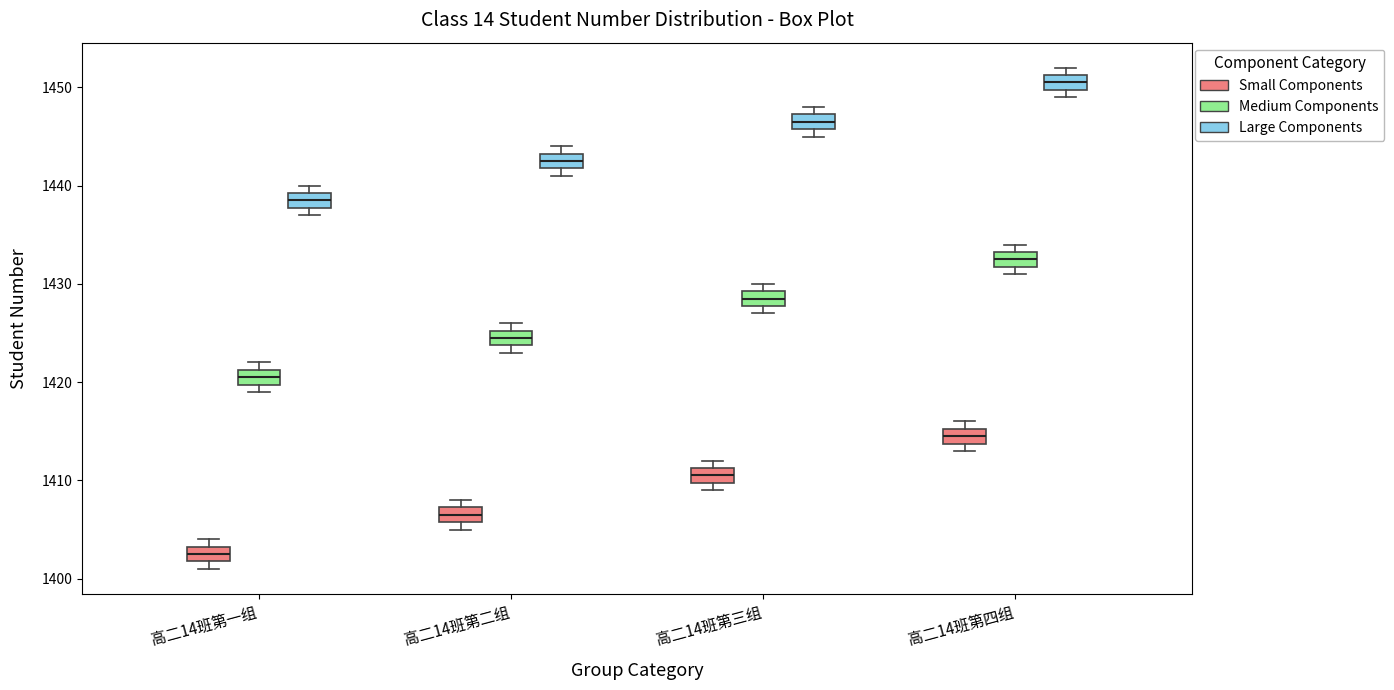

Reading left to right, transcribe this box plot: for each box, give where its median line is, the range the box spans, and where its two whiskers end, as read against the y-axis. The values are not printed on the chart, so give them approximately, as read against the axis.

高二14班第一组 (Small Components): median 1403 (inside the box), box 1402 to 1403, whiskers 1401 to 1404
高二14班第一组 (Medium Components): median 1421 (inside the box), box 1420 to 1421, whiskers 1419 to 1422
高二14班第一组 (Large Components): median 1439 (inside the box), box 1438 to 1439, whiskers 1437 to 1440
高二14班第二组 (Small Components): median 1407 (inside the box), box 1406 to 1407, whiskers 1405 to 1408
高二14班第二组 (Medium Components): median 1425 (inside the box), box 1424 to 1425, whiskers 1423 to 1426
高二14班第二组 (Large Components): median 1443 (inside the box), box 1442 to 1443, whiskers 1441 to 1444
高二14班第三组 (Small Components): median 1411 (inside the box), box 1410 to 1411, whiskers 1409 to 1412
高二14班第三组 (Medium Components): median 1429 (inside the box), box 1428 to 1429, whiskers 1427 to 1430
高二14班第三组 (Large Components): median 1447 (inside the box), box 1446 to 1447, whiskers 1445 to 1448
高二14班第四组 (Small Components): median 1415 (inside the box), box 1414 to 1415, whiskers 1413 to 1416
高二14班第四组 (Medium Components): median 1433 (inside the box), box 1432 to 1433, whiskers 1431 to 1434
高二14班第四组 (Large Components): median 1451 (inside the box), box 1450 to 1451, whiskers 1449 to 1452